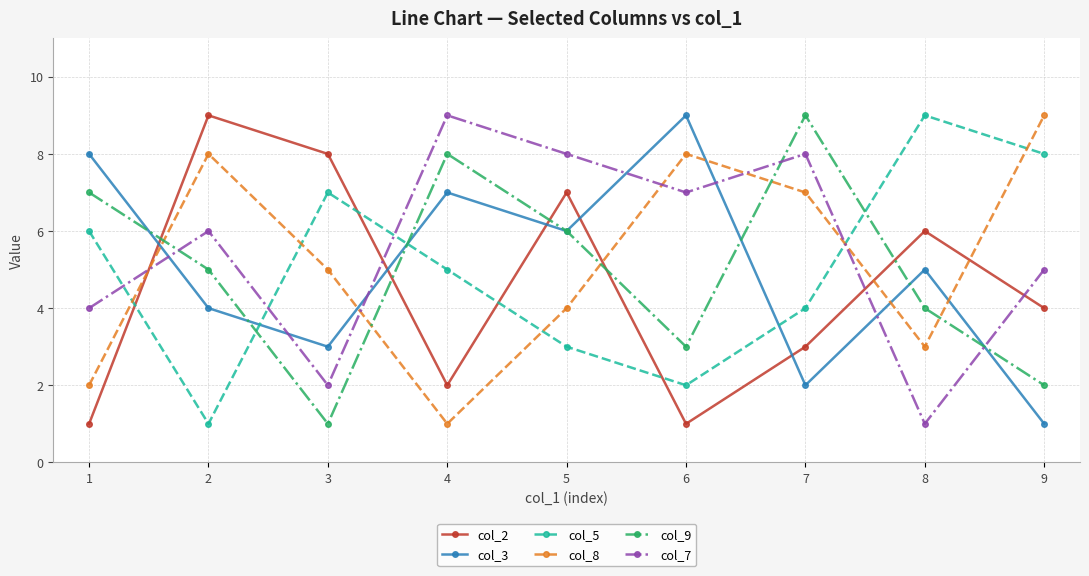

After their last crossing, which series has the higher values: col_5 or col_8?

col_8